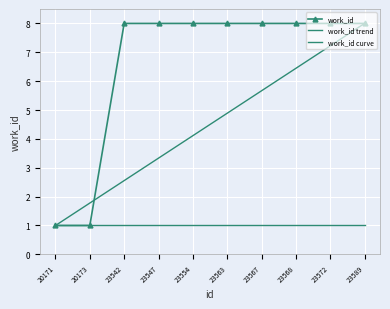

What is the difference between the second highest and minimum values in the work_id series?

7.0